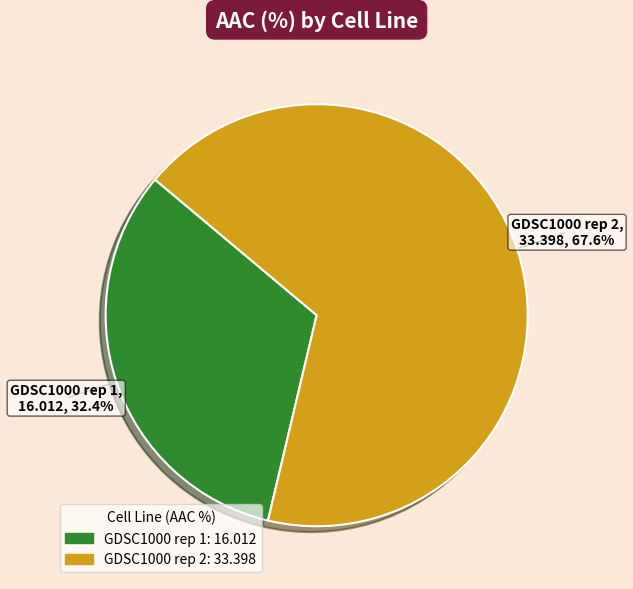

Rank the categories by value from highest to lowest.

GDSC1000 rep 2, GDSC1000 rep 1